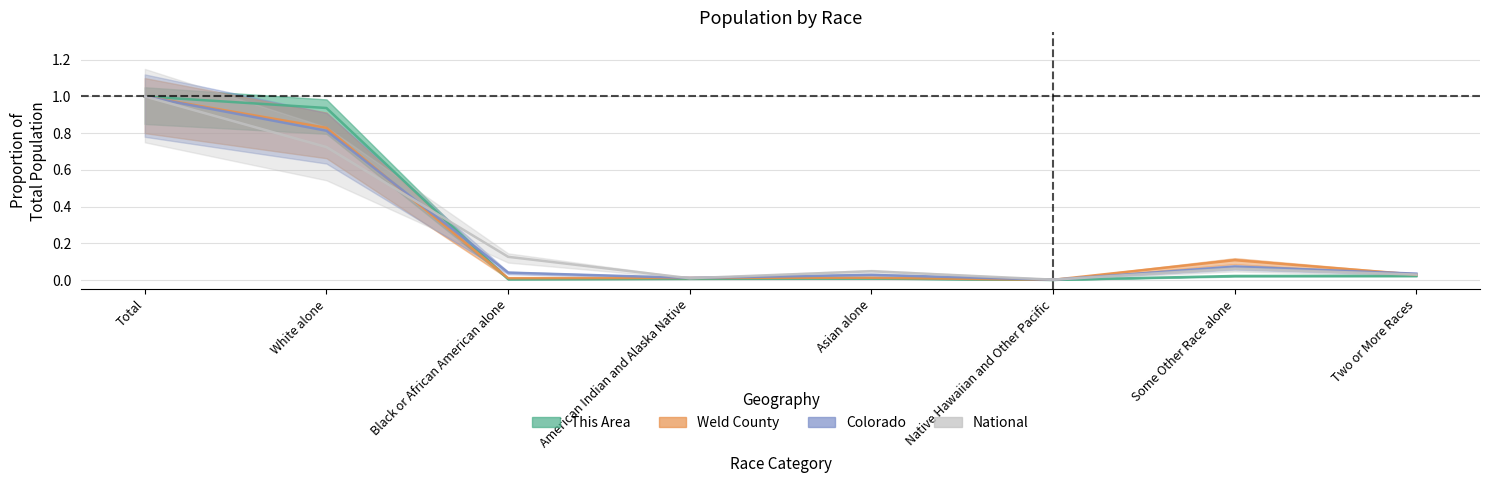

Is it true that This Area equals 1.0 at Total?

True